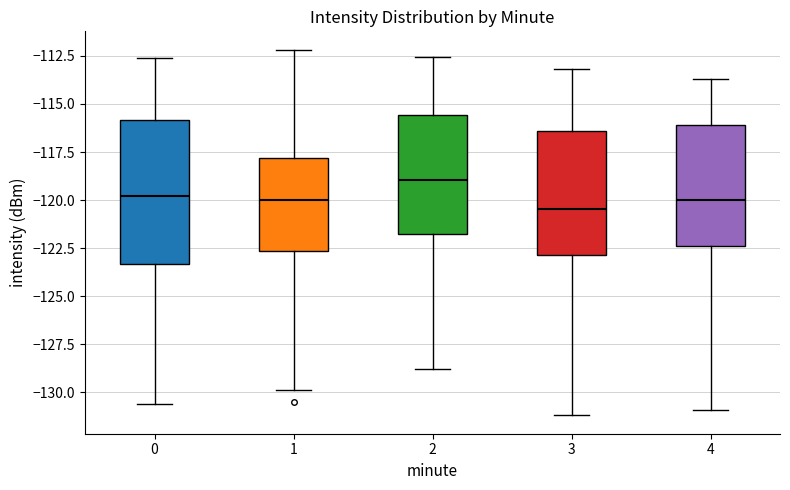

Reading left to right, read every box against the y-axis: the position of its median line, the range the box covers, and the ends of its whiskers. The values are not printed on the chart, so give them approximately, as read against the axis.

0: median -120.0, box -123.5 to -116.0, whiskers -130.5 to -112.5
1: median -120.0, box -122.5 to -118.0, whiskers -130.0 to -112.0
2: median -119.0, box -122.0 to -115.5, whiskers -129.0 to -112.5
3: median -120.5, box -123.0 to -116.5, whiskers -131.0 to -113.0
4: median -120.0, box -122.5 to -116.0, whiskers -131.0 to -113.5